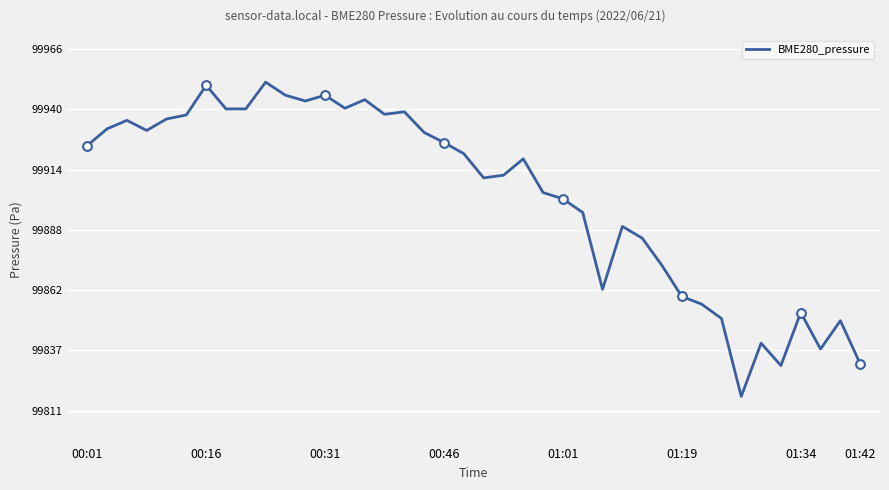

What is the difference between the maximum and minimum values?

134.4